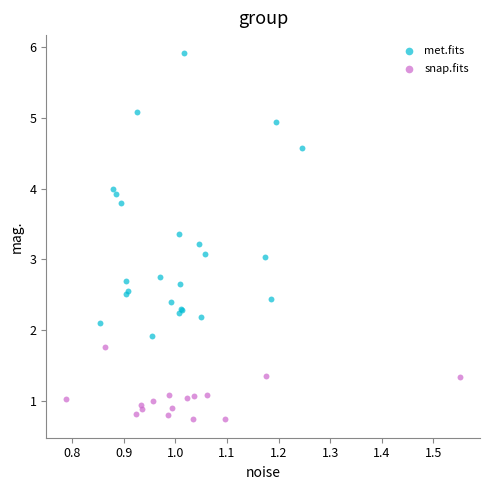

Which series has the widest spread of Y values?

met.fits